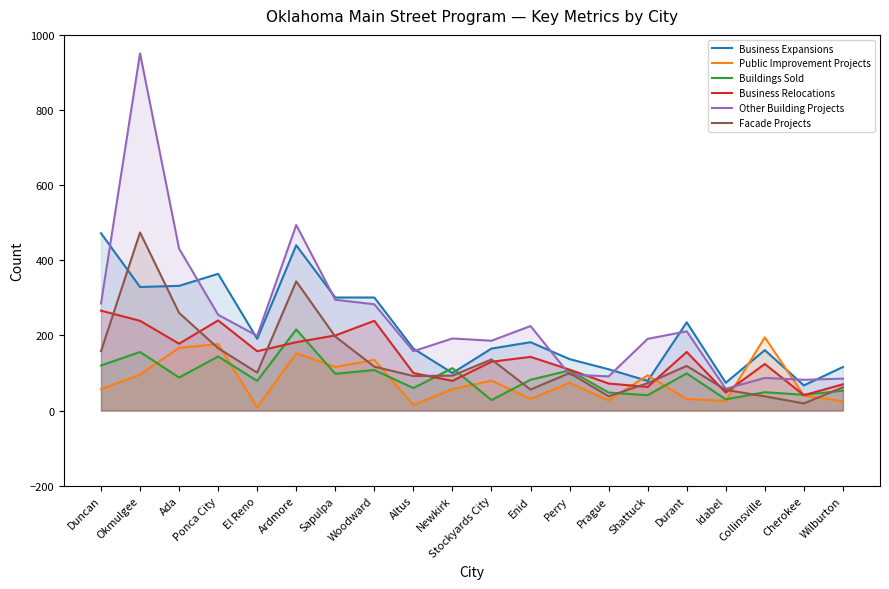

What is the difference between the maximum and minimum values in the Facade Projects series?

455